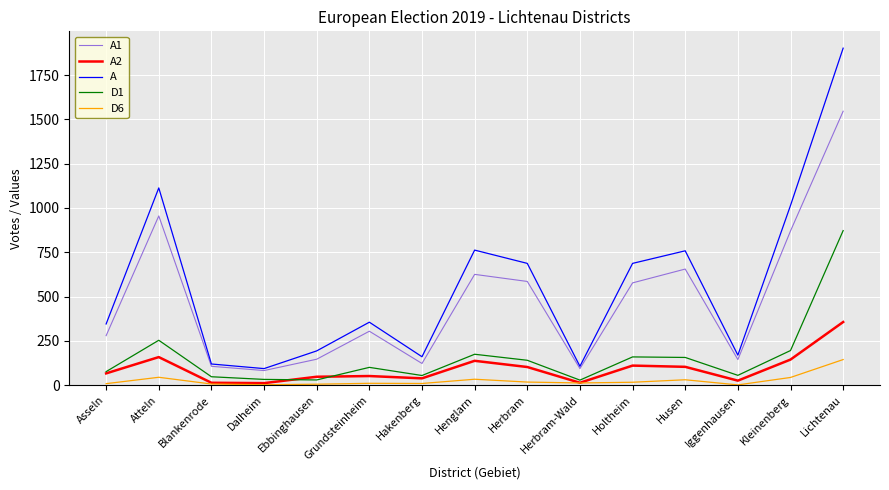

The value of D6 at Asseln is 8. True or false?

True